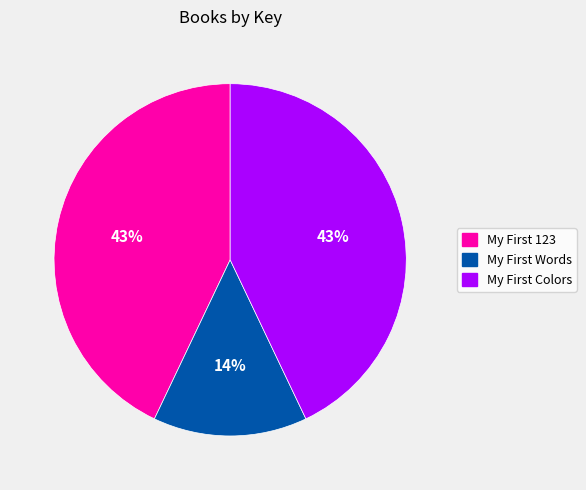

Does any single category account for the majority?

No